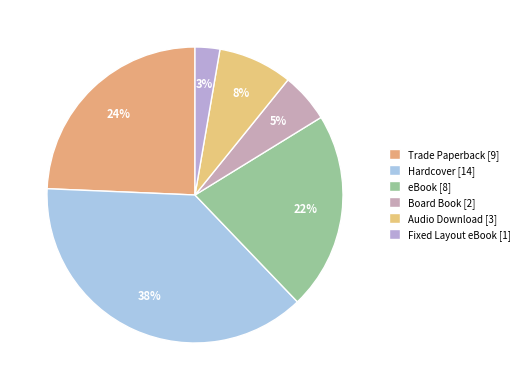

How many segments does this pie chart have?

6